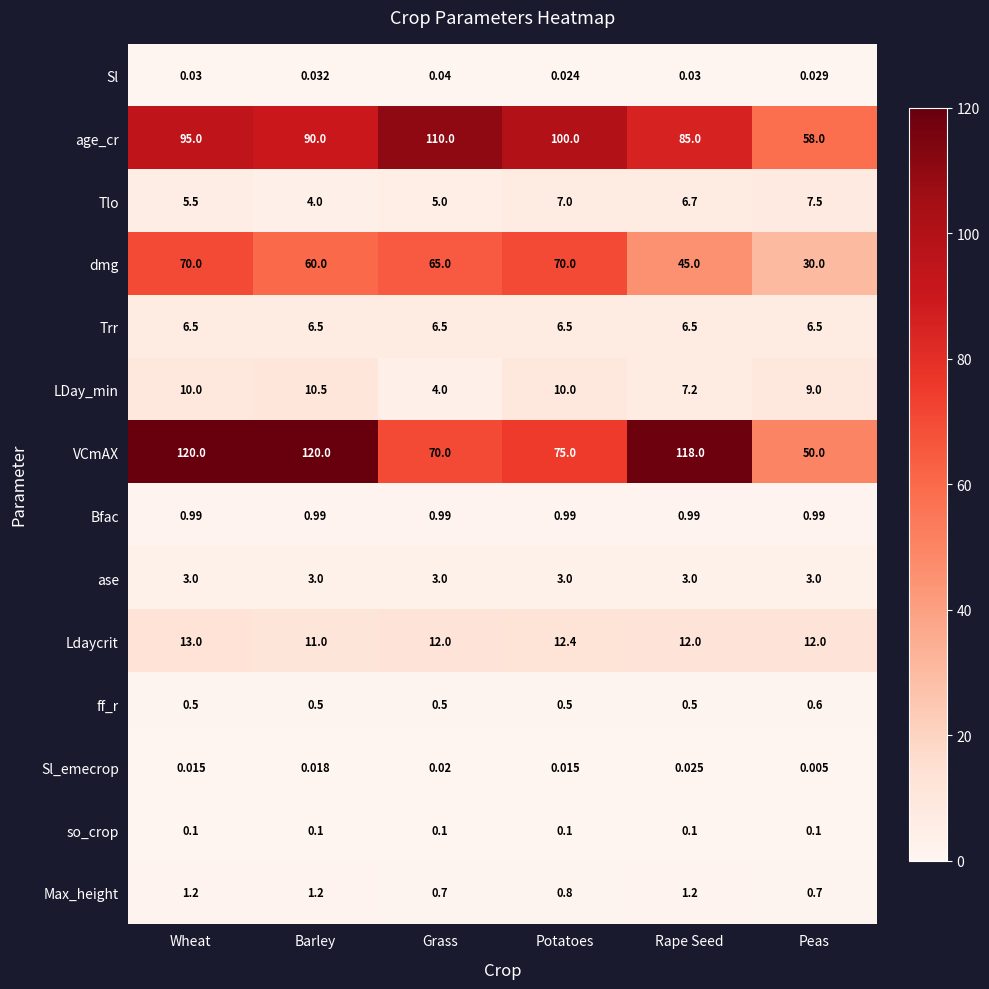

At which category is the sum across all series the highest?

Wheat